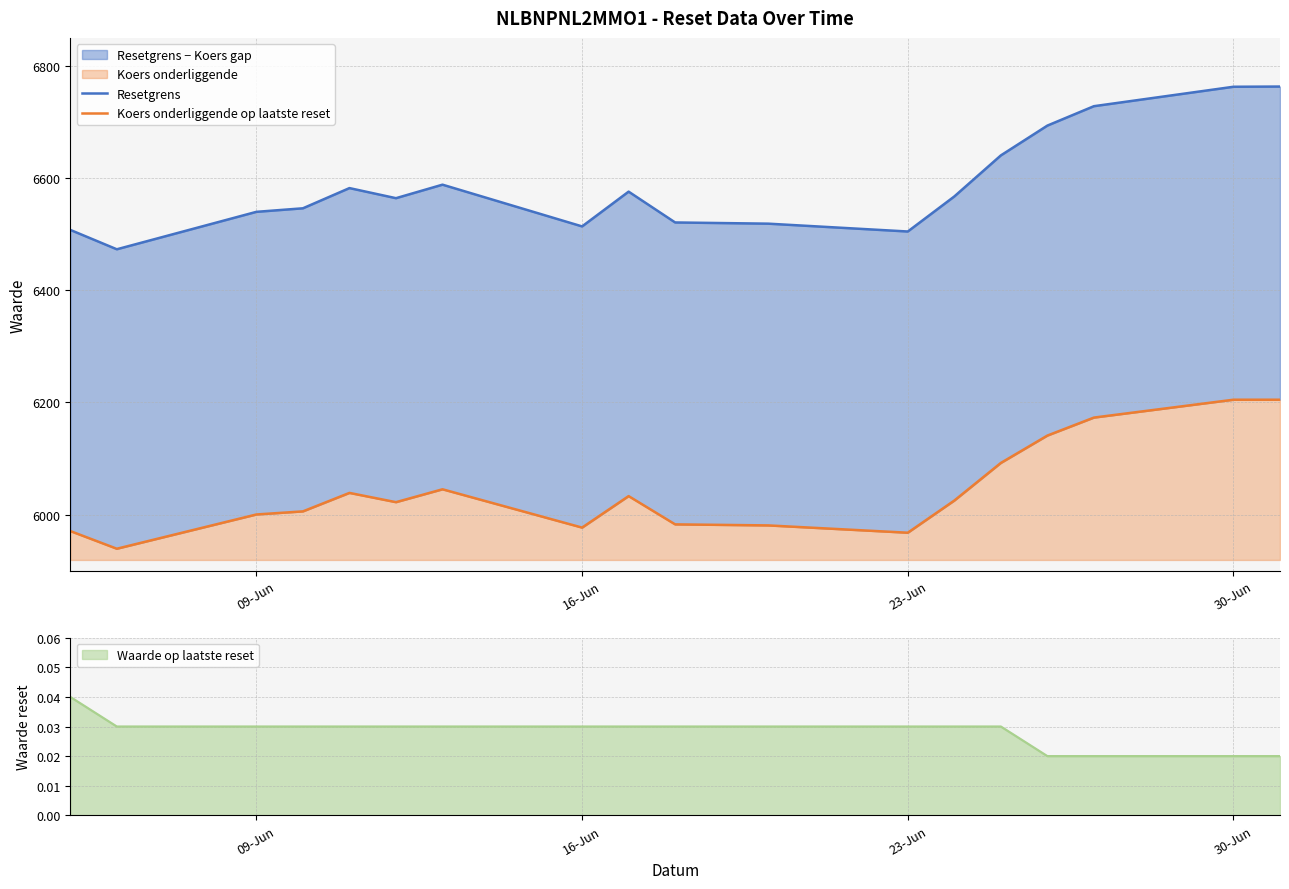

True or false: Resetgrens and Koers onderliggende op laatste reset intersect in this chart.

False